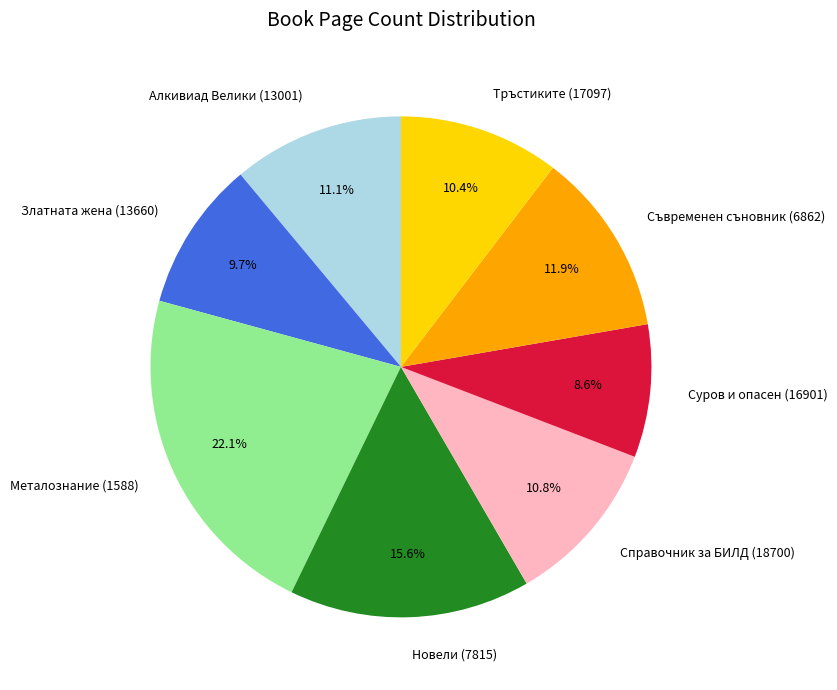

What is the smallest slice in the pie chart?

Суров и опасен (16901)